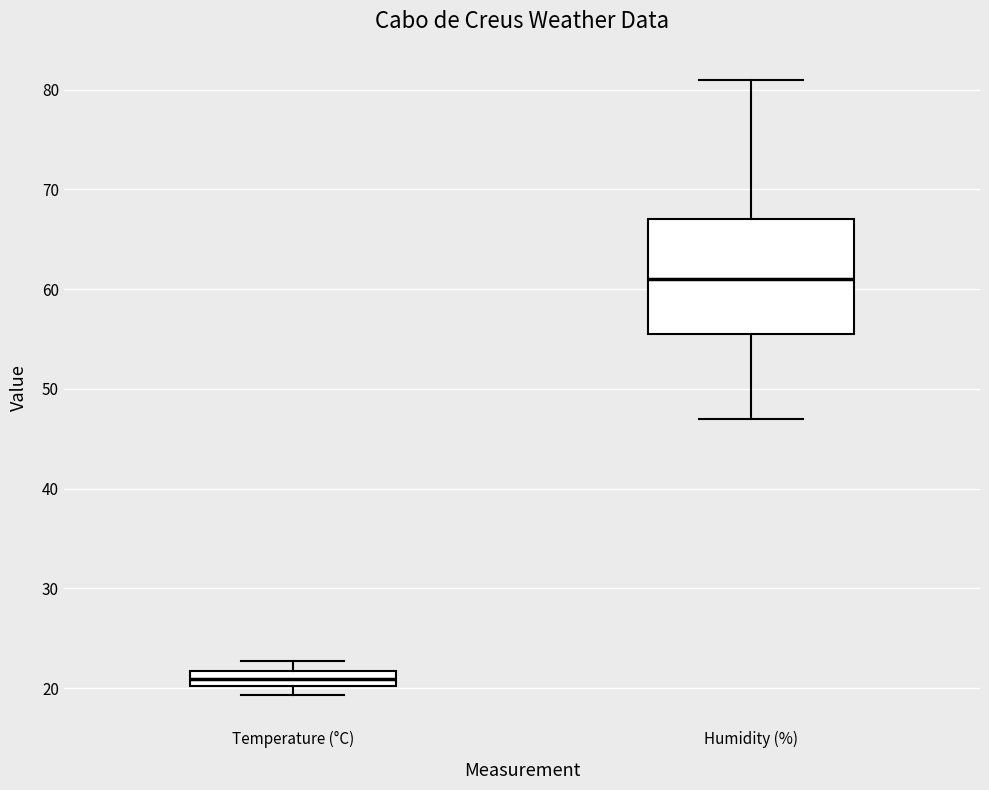

Reading left to right, transcribe this box plot: for each box, give where its median line is, the range the box spans, and where its two whiskers end, as read against the y-axis. The values are not printed on the chart, so give them approximately, as read against the axis.

Temperature (°C): median 21, box 20 to 22, whiskers 19 to 23
Humidity (%): median 61, box 56 to 67, whiskers 47 to 81